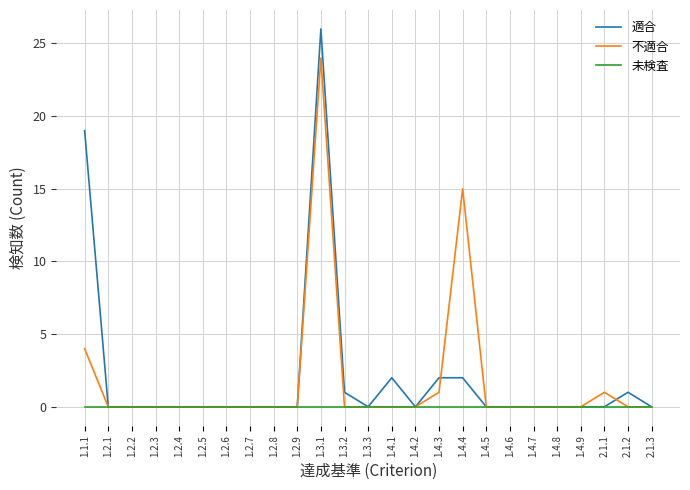

Where is 適合 nearest to the value 13?

1.1.1